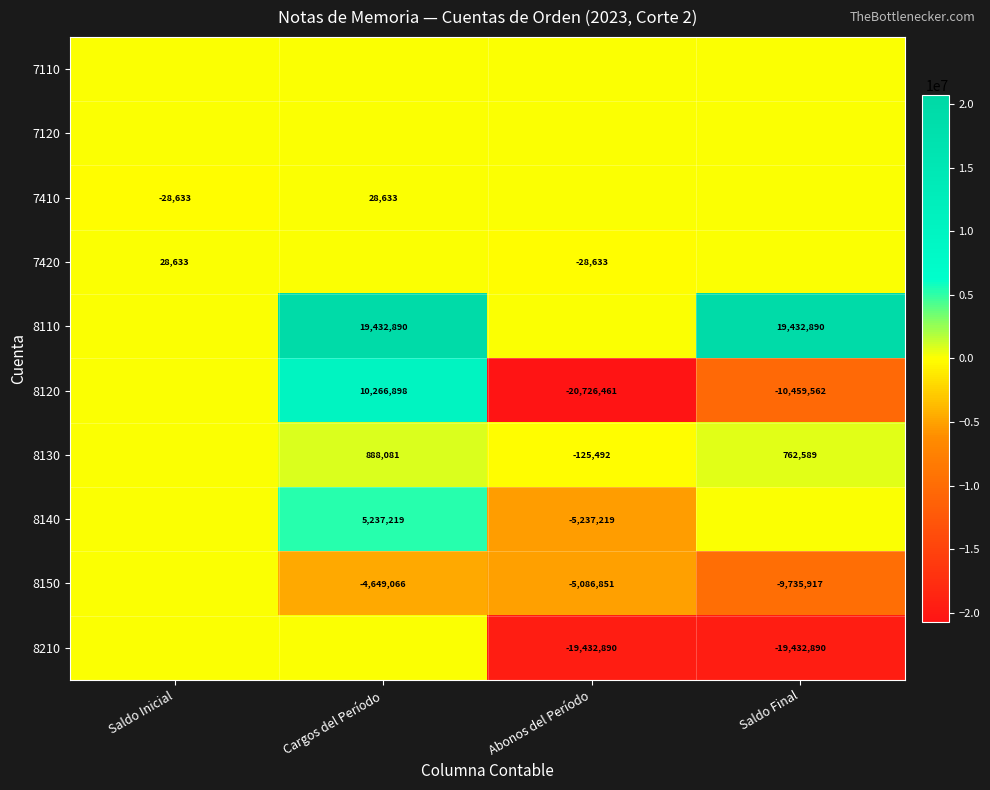

The value of 8150 at Saldo Final is -5762652. True or false?

False